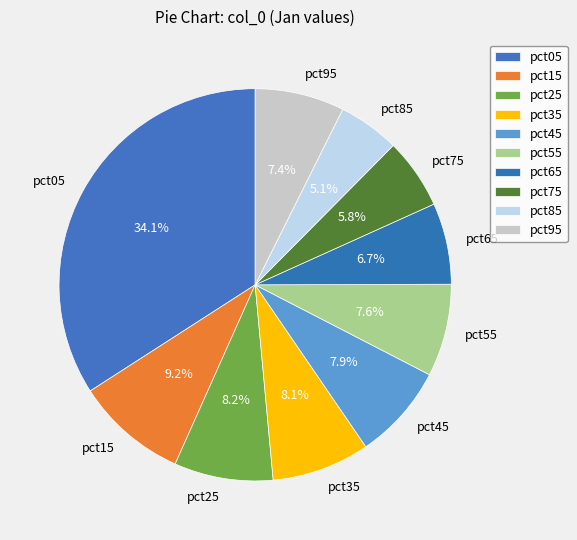

Which slice is the largest?

pct05